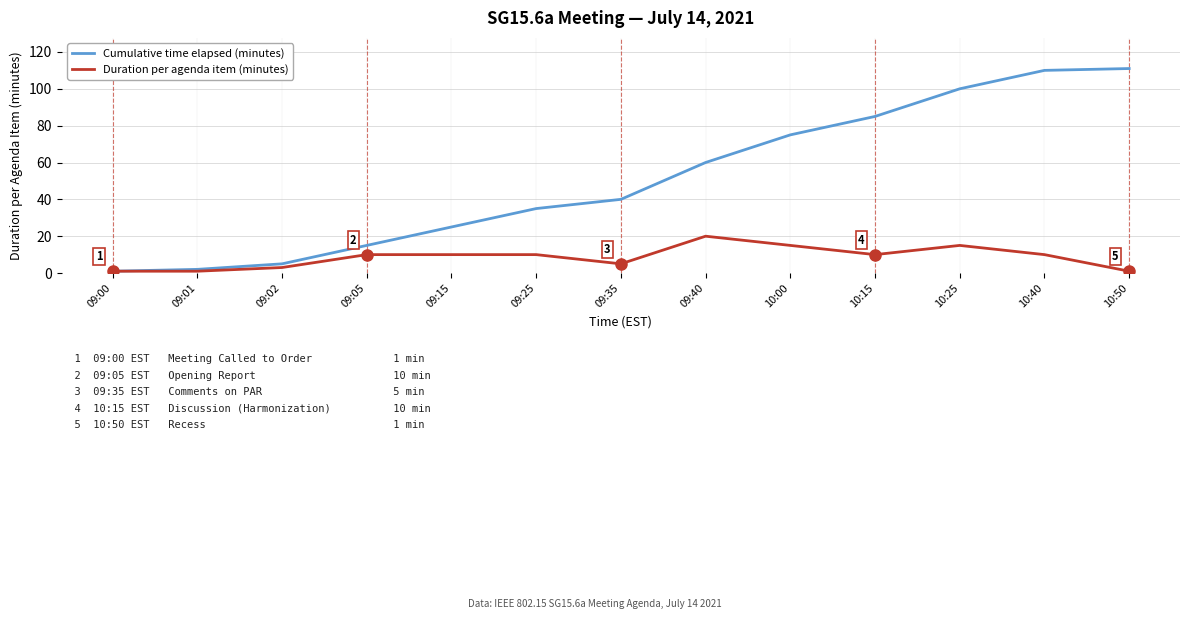

Which series has the largest range (max minus min)?

Cumulative time elapsed (minutes)